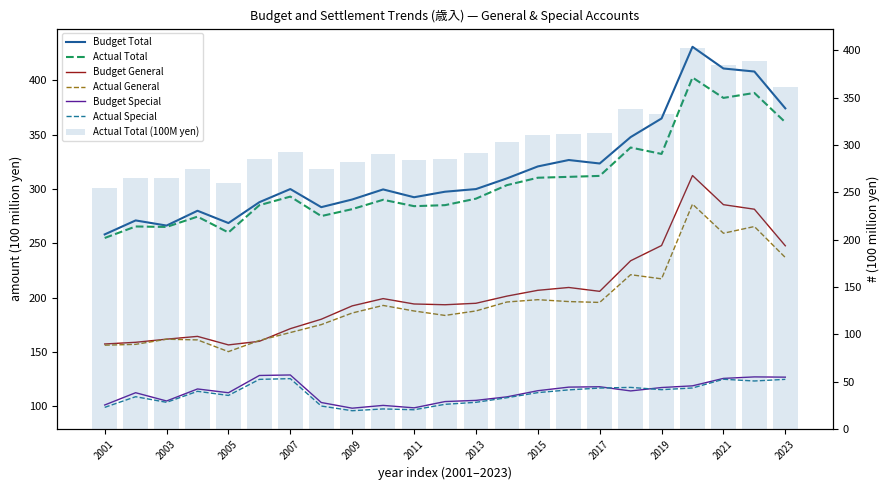

The value of Revenue_Actual_Special at 2008 is 100.0. True or false?

True